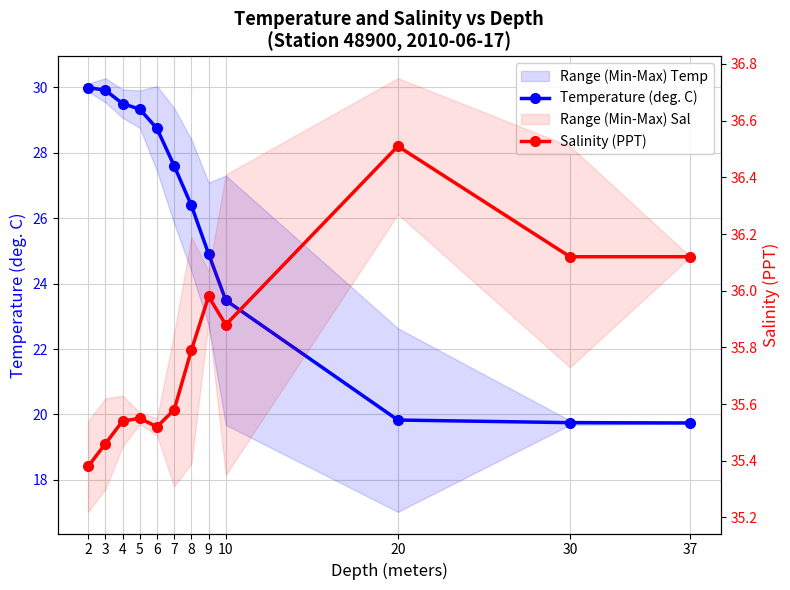

What is the greatest value displayed?

36.5